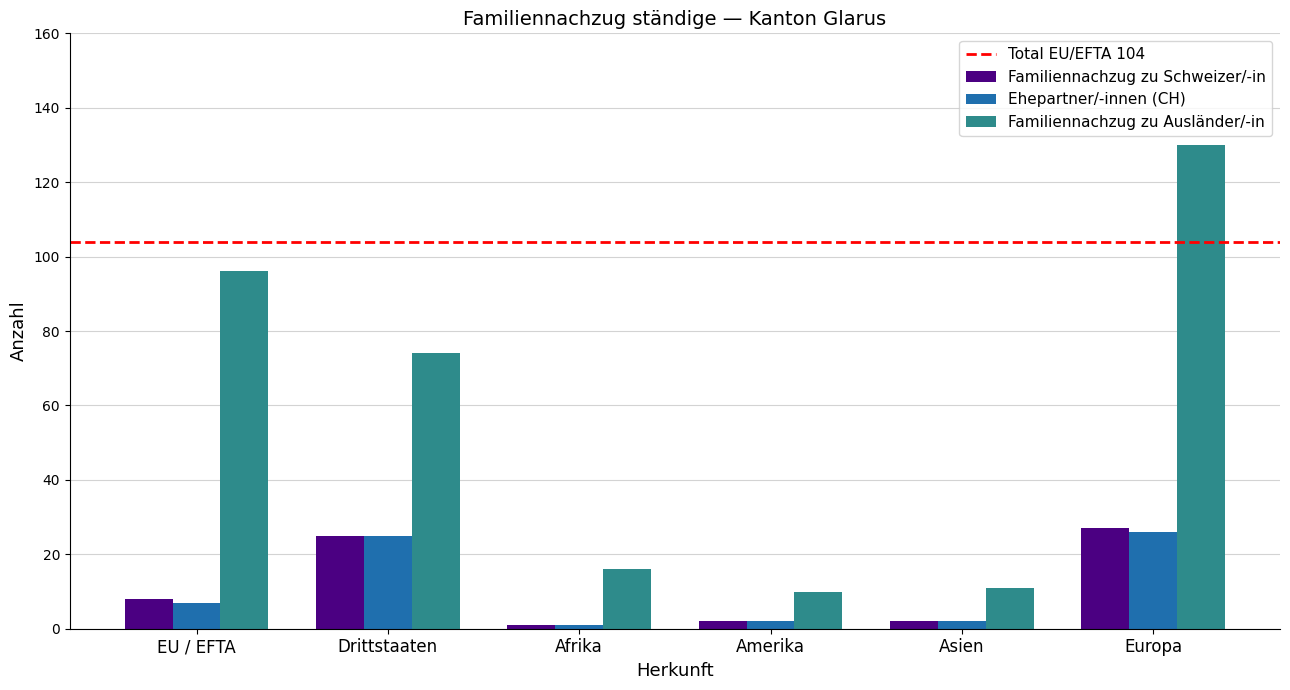

What position from the right is Asien?

2